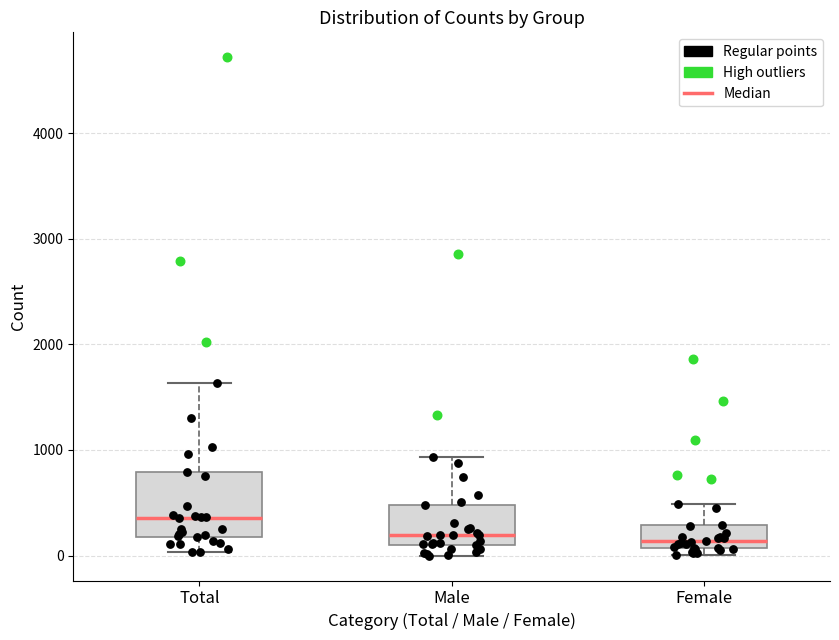

Where is the lower edge of the box for Male on the y-axis? The values are not printed on the chart, so give them approximately, as read against the axis.

100